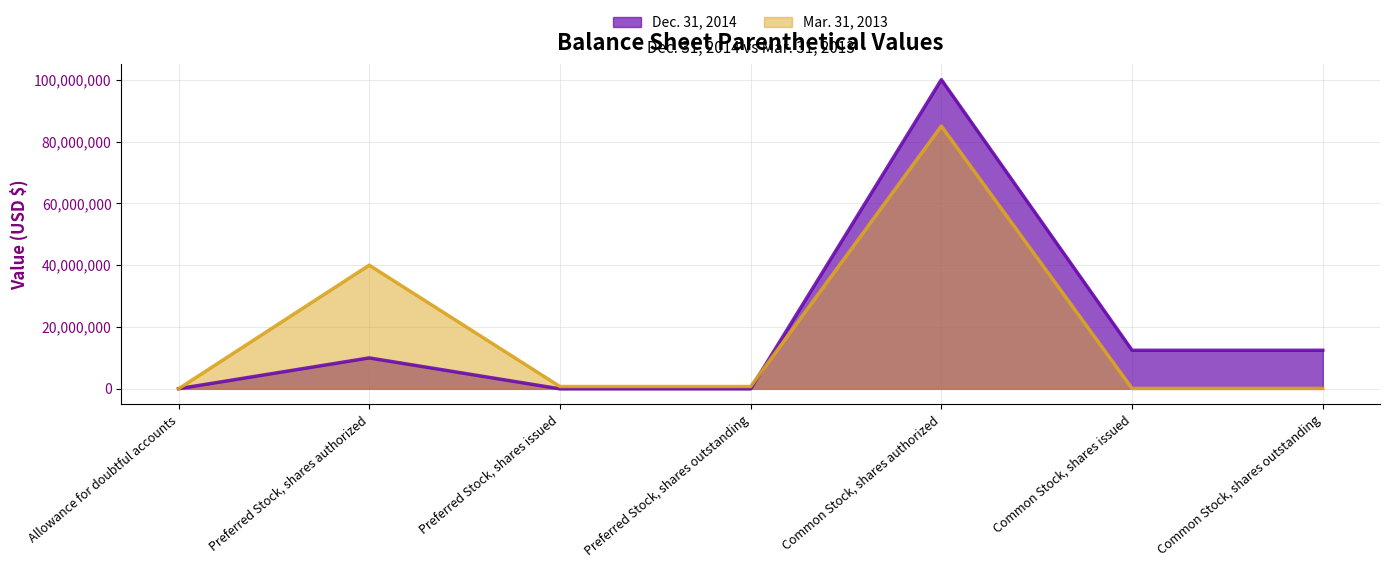

What is the sum of all Dec. 31, 2014 values?

134983296